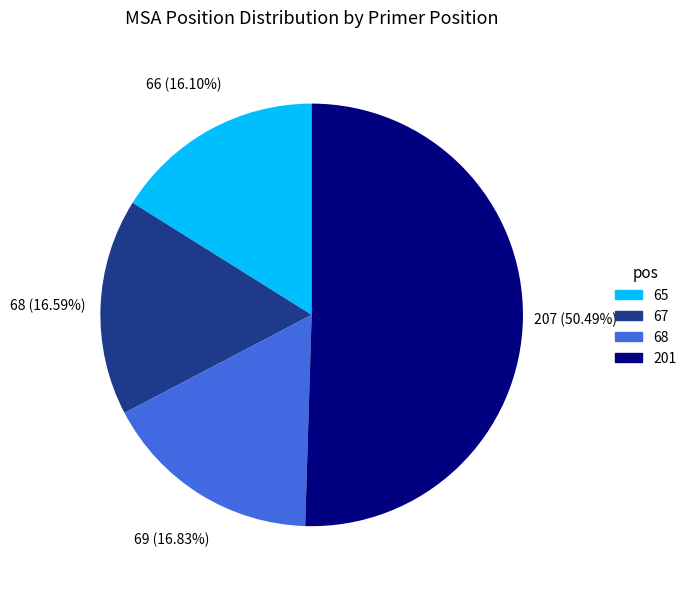

Is the sum of 65 and 67 greater than half?

No